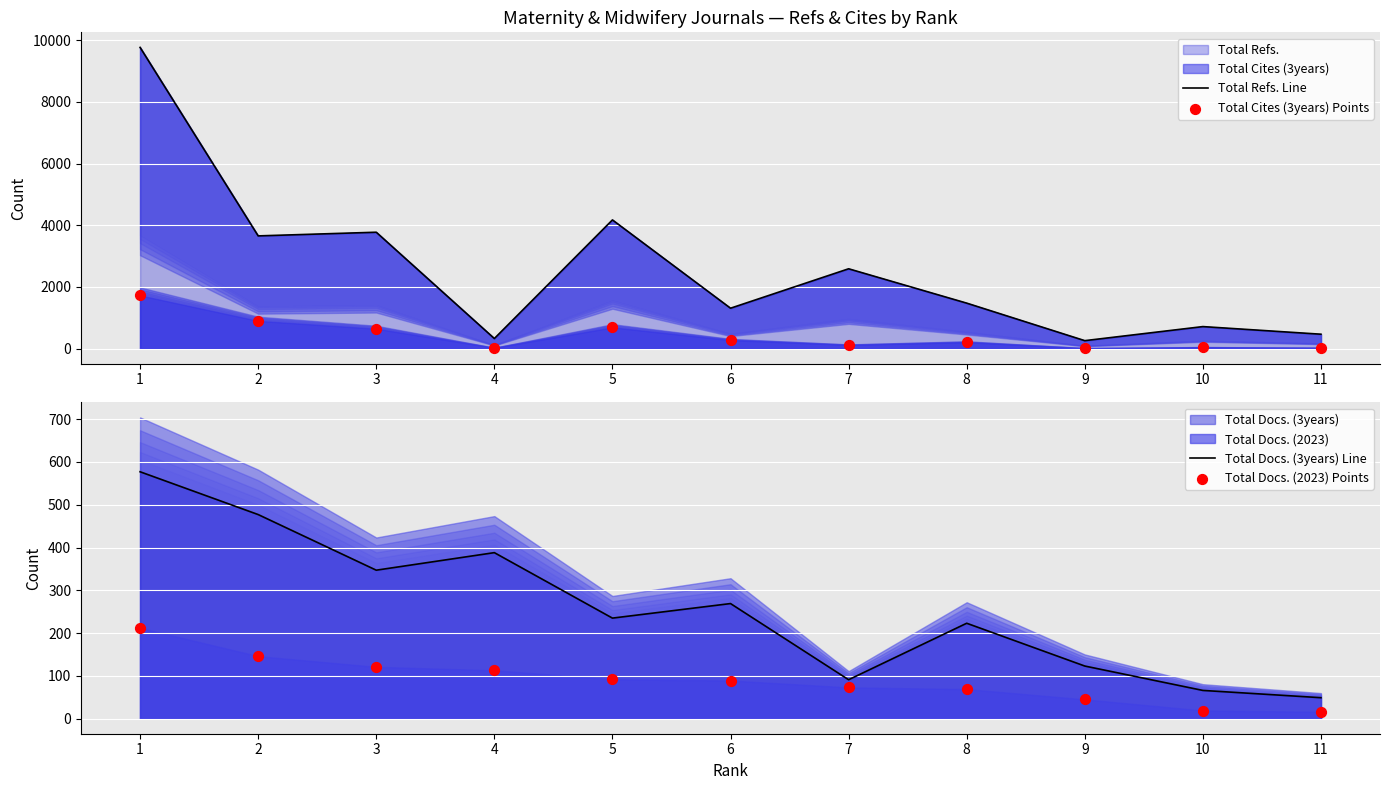

Which series has the largest total across all categories?

Total Refs. Line